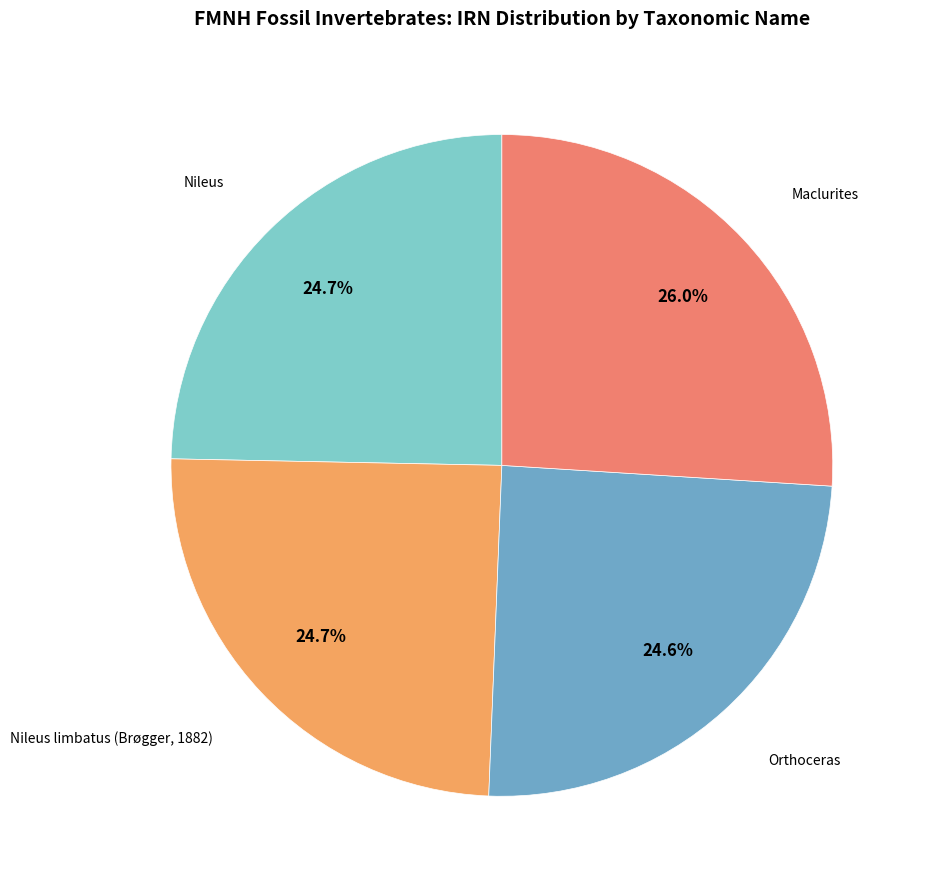

Which slice is the largest?

Maclurites